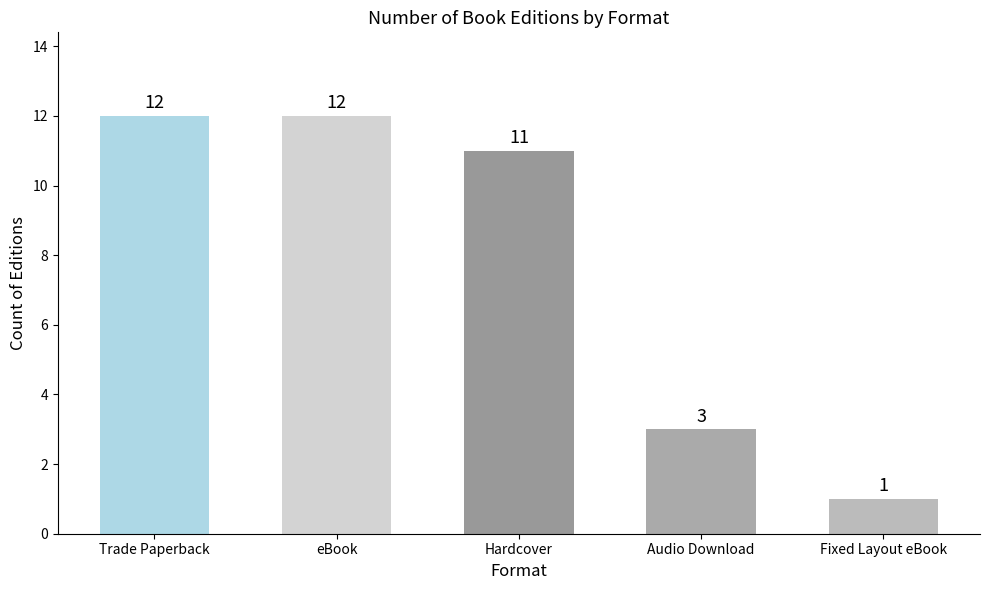

Between eBook and Hardcover, which is larger?

eBook